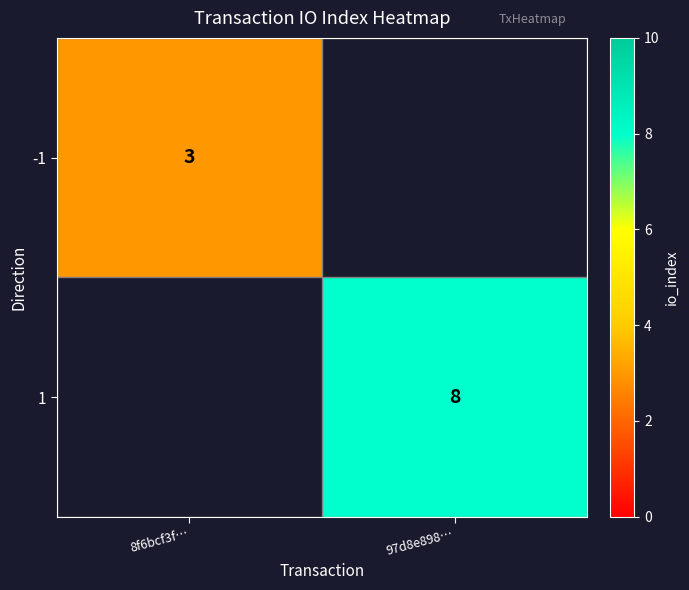

Is it true that -1 equals 3 at 8f6bcf3f…?

True